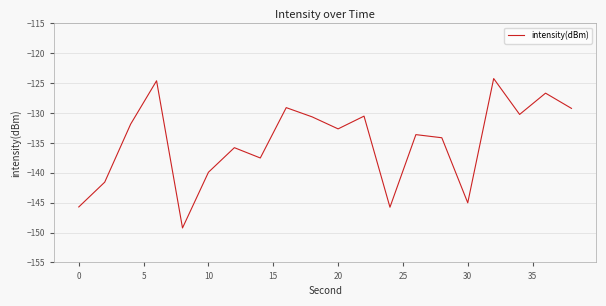

What is the minimum value shown in the chart?

-149.2